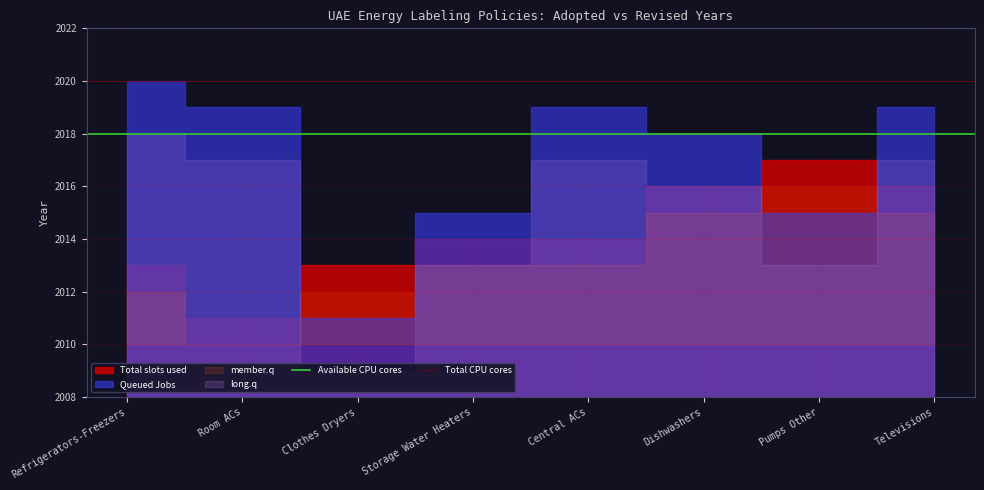

The value of Total CPU cores at Room ACs is 3244. True or false?

False